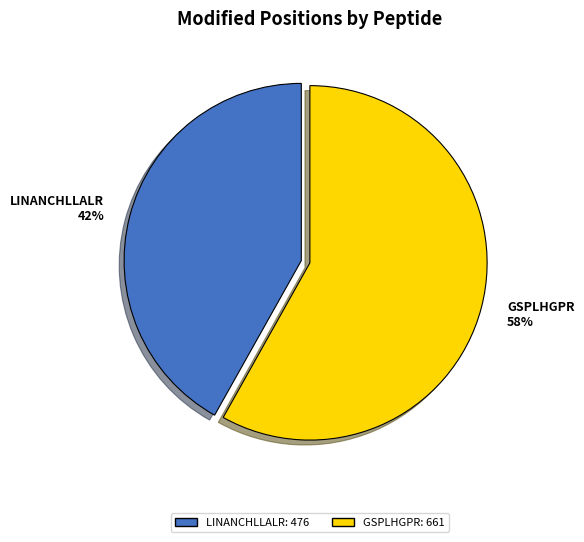

How many slices are in this pie chart?

2